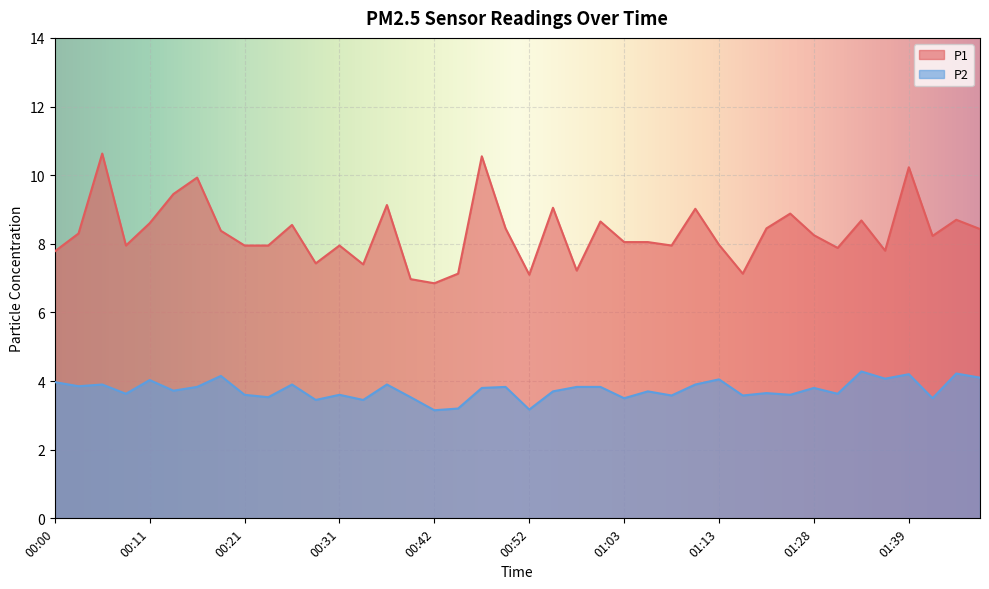

What is the highest value of the P1 series?

10.6